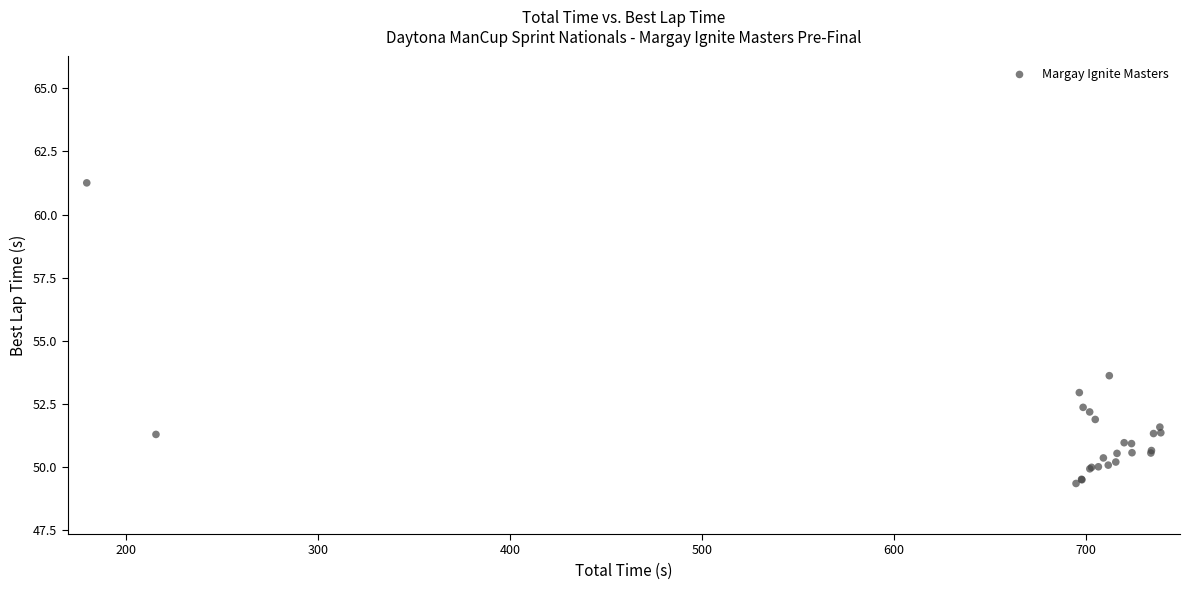

What Y value in the scatter plot is closest to 55?

53.6